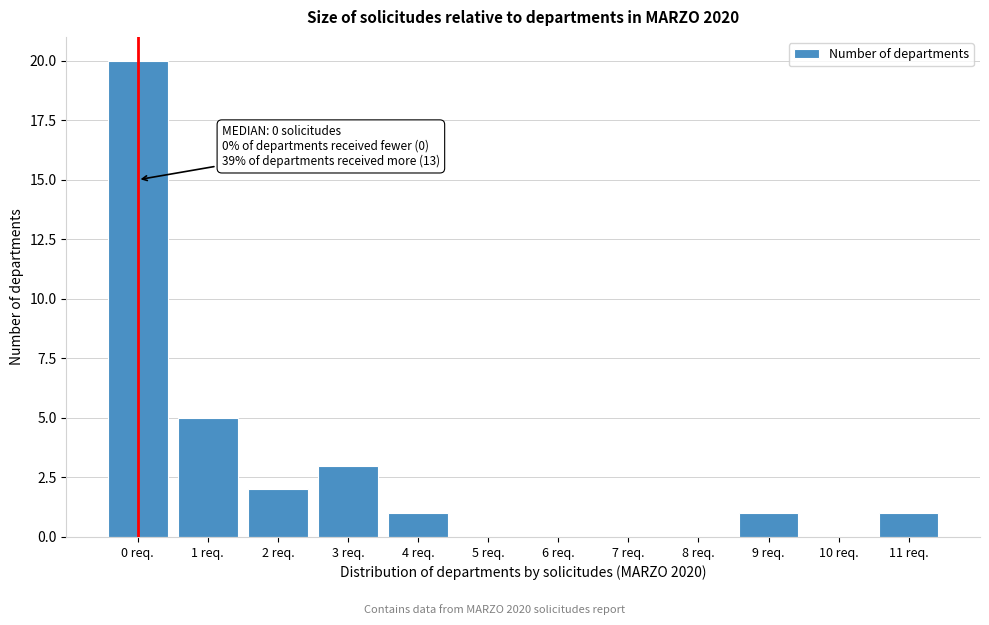

Reading left to right, list all the values displayed in this chart.

0 req.=20	1 req.=5	2 req.=2	3 req.=3	4 req.=1	5 req.=0	6 req.=0	7 req.=0	8 req.=0	9 req.=1	10 req.=0	11 req.=1